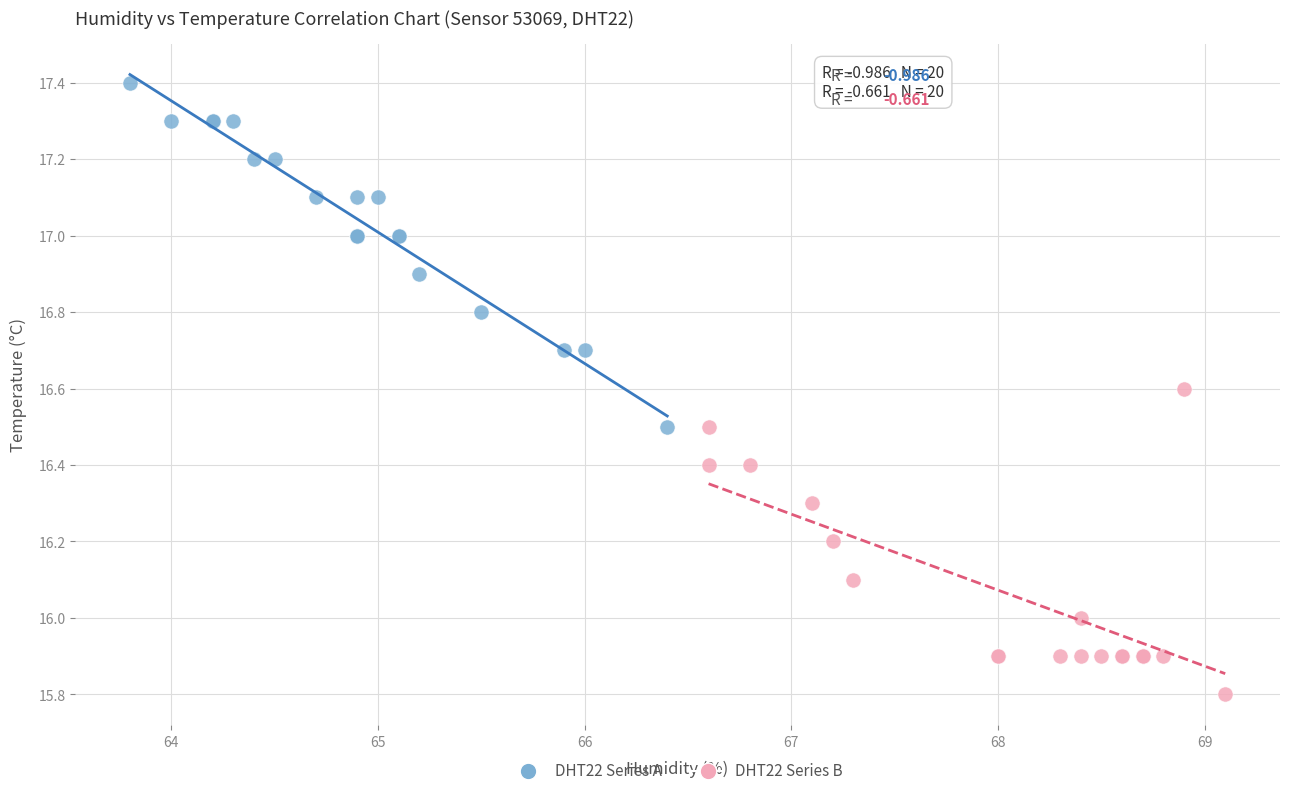

Which series contains the lowest Y value?

DHT22 Series B